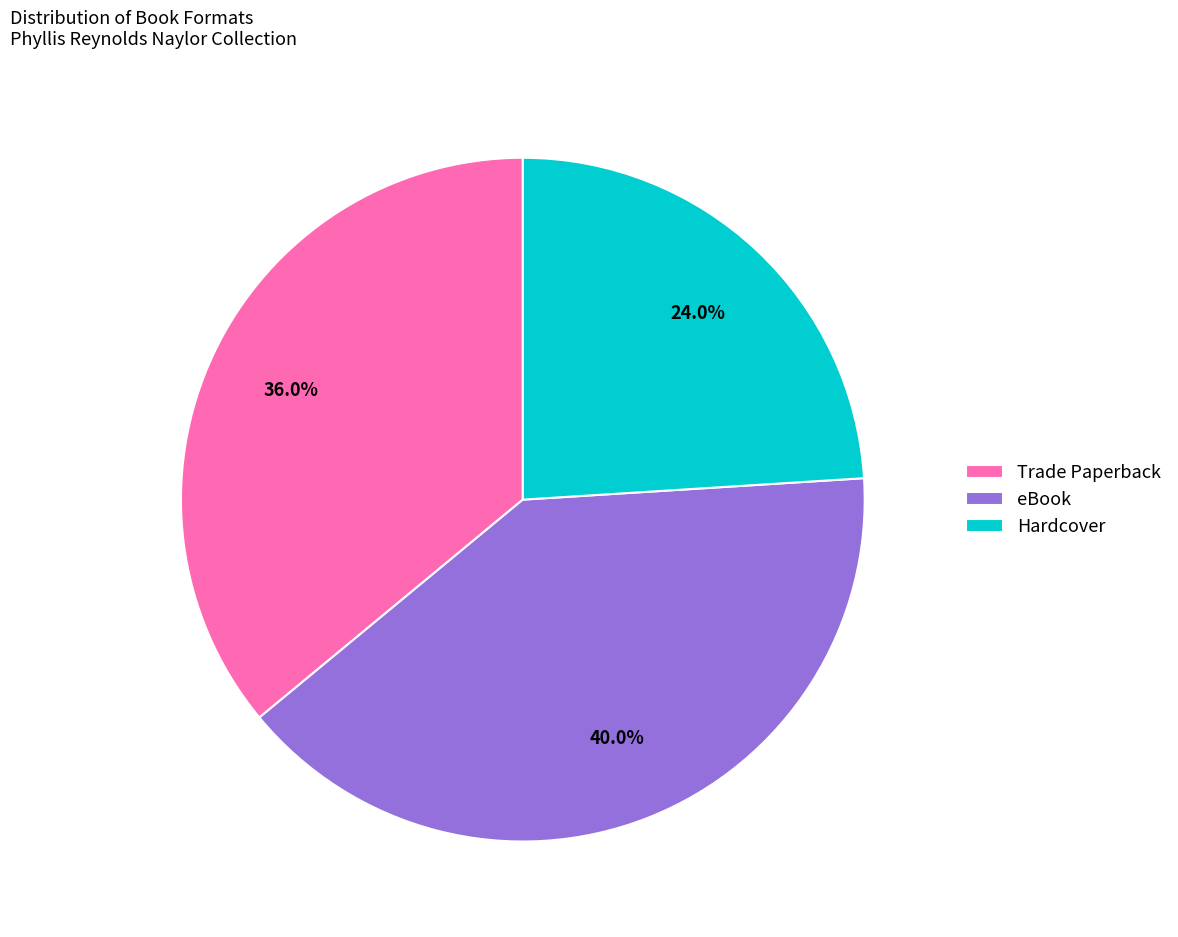

Approximately how many times larger is the value at eBook compared to Trade Paperback?

1.1